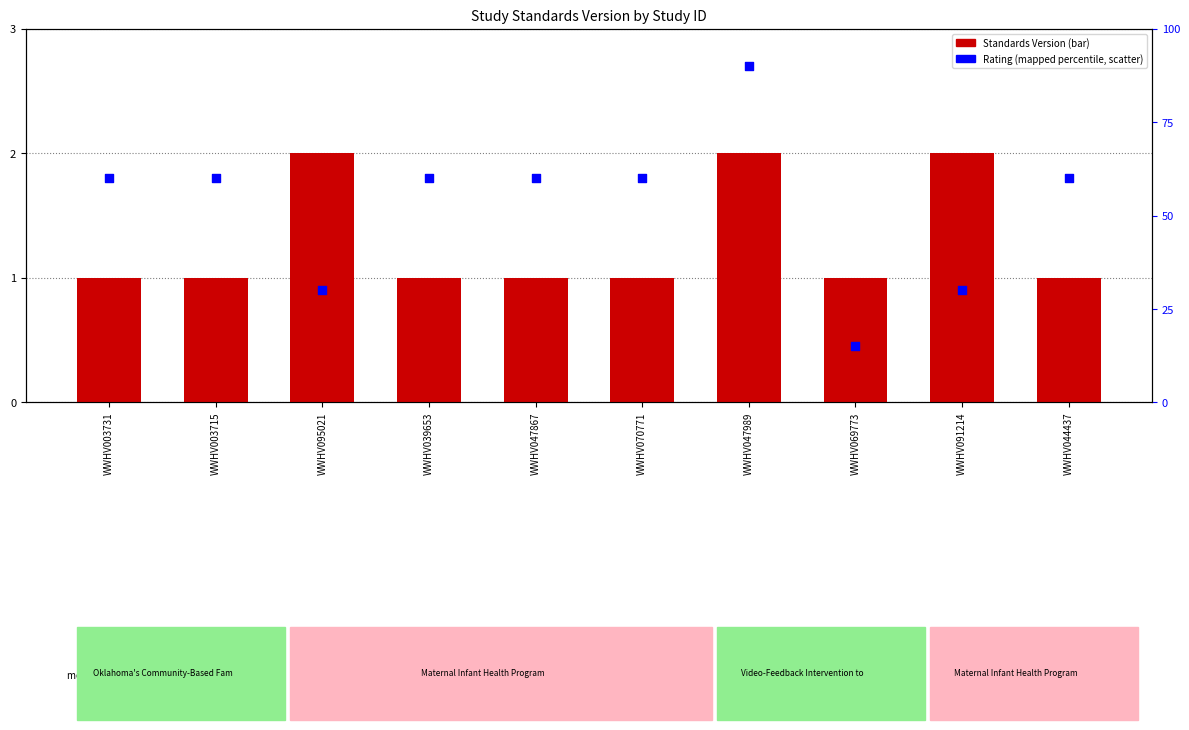

At how many categories does at least one series exceed 79?

1